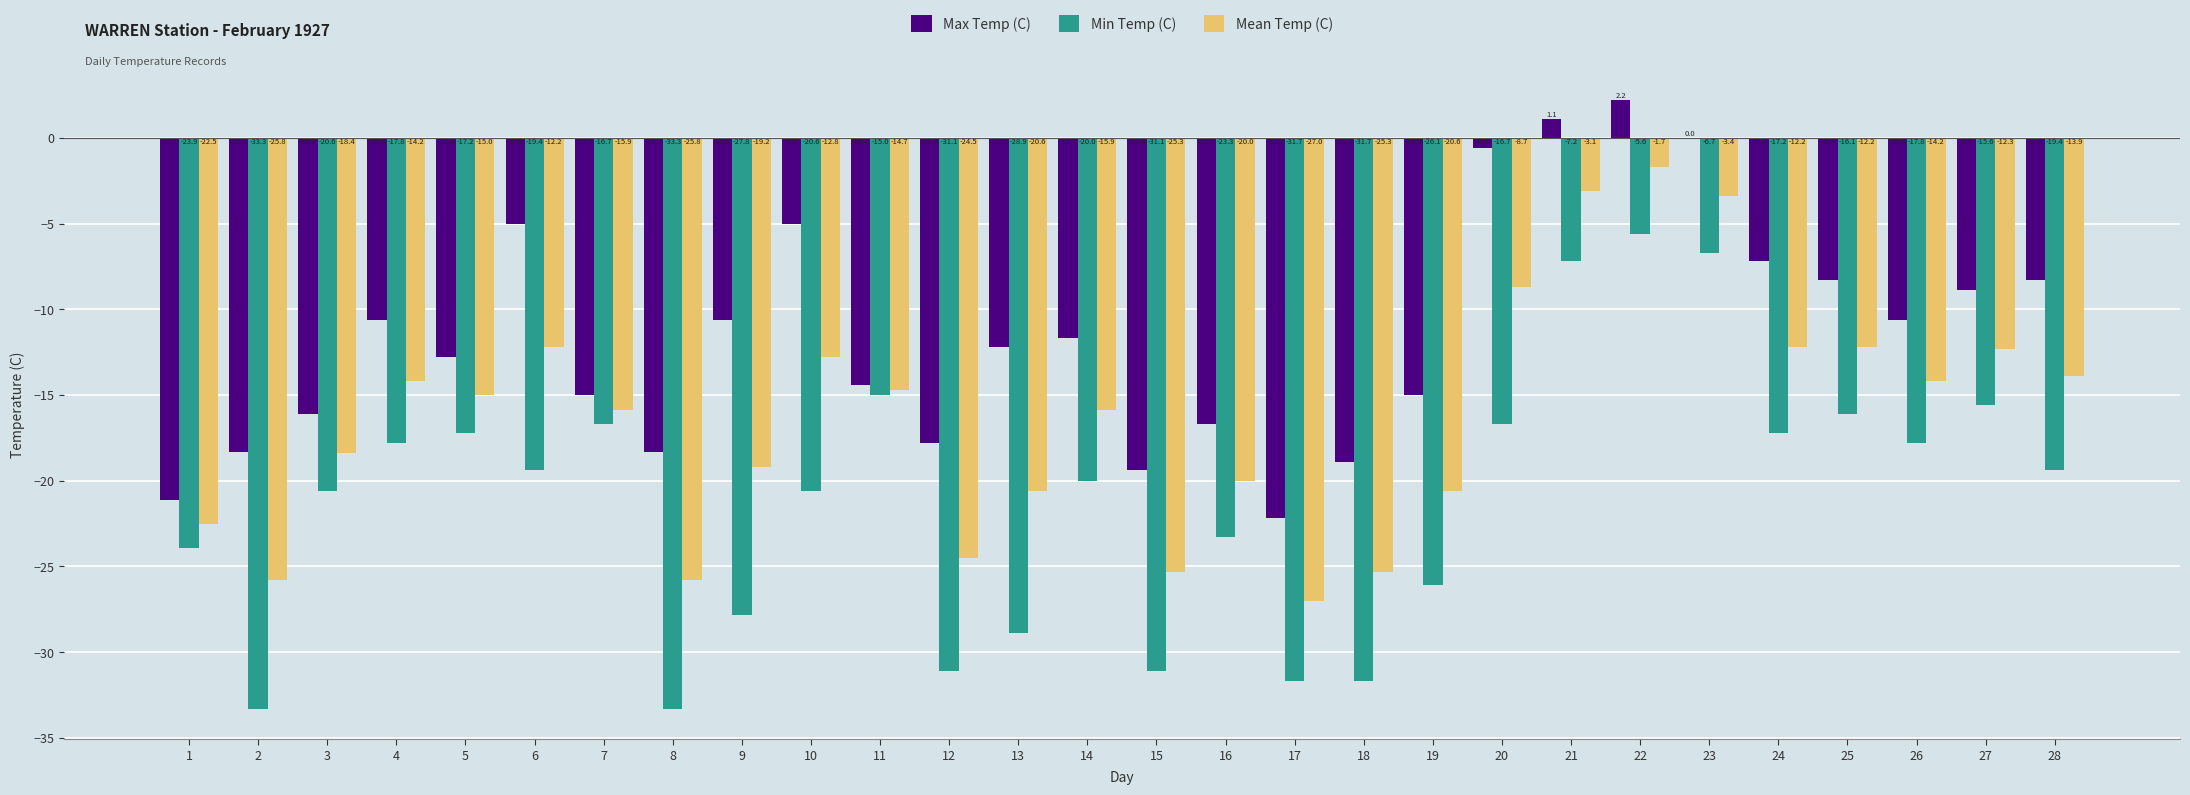

What is the total value across all series at 27?

-36.8